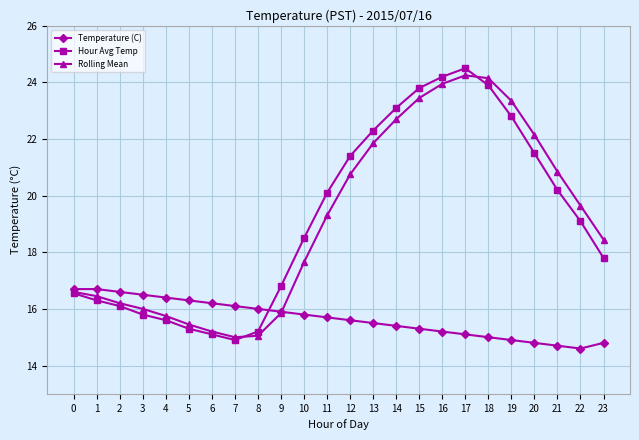

Is this an area chart (filled region under the line)?

No